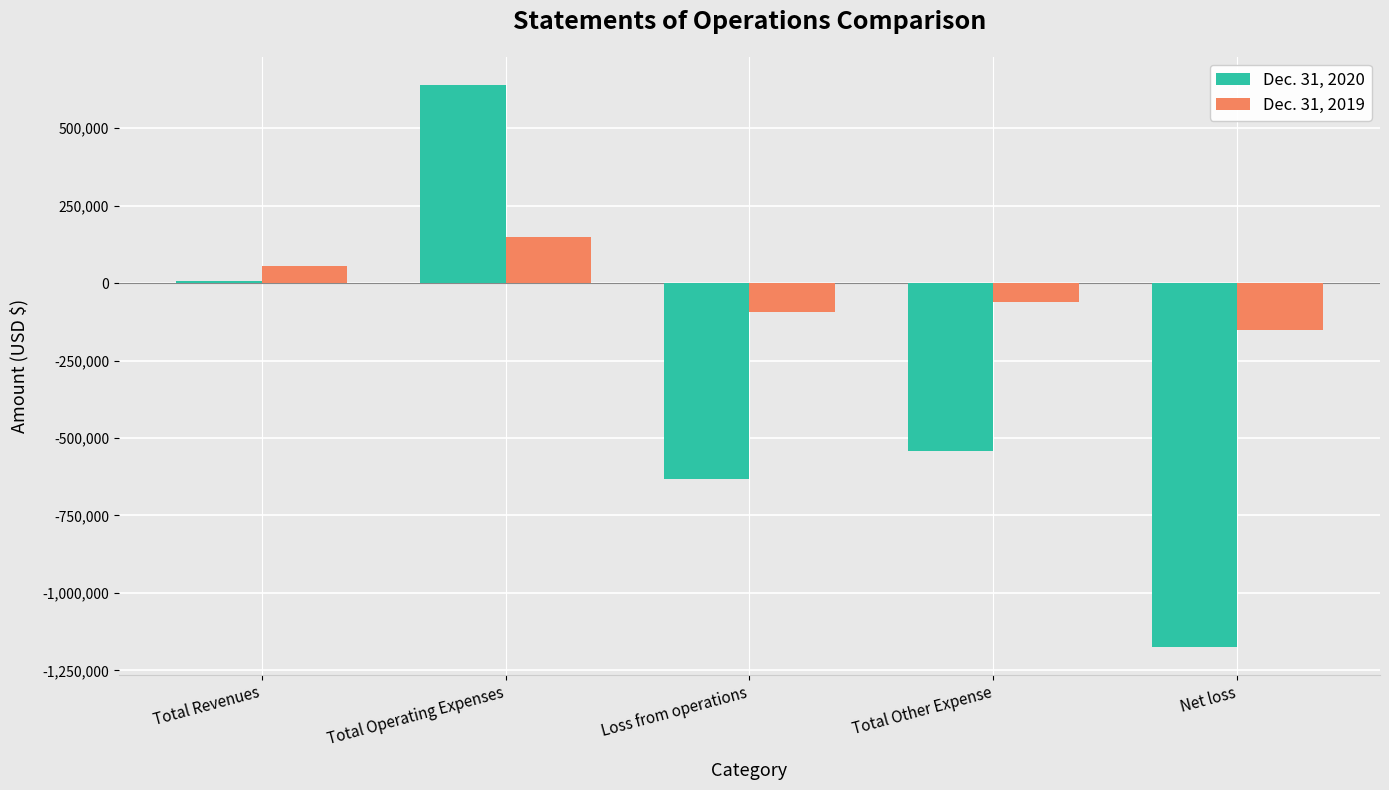

What value does the Dec. 31, 2020 series have at Total Other Expense, to the nearest 10?

-542800